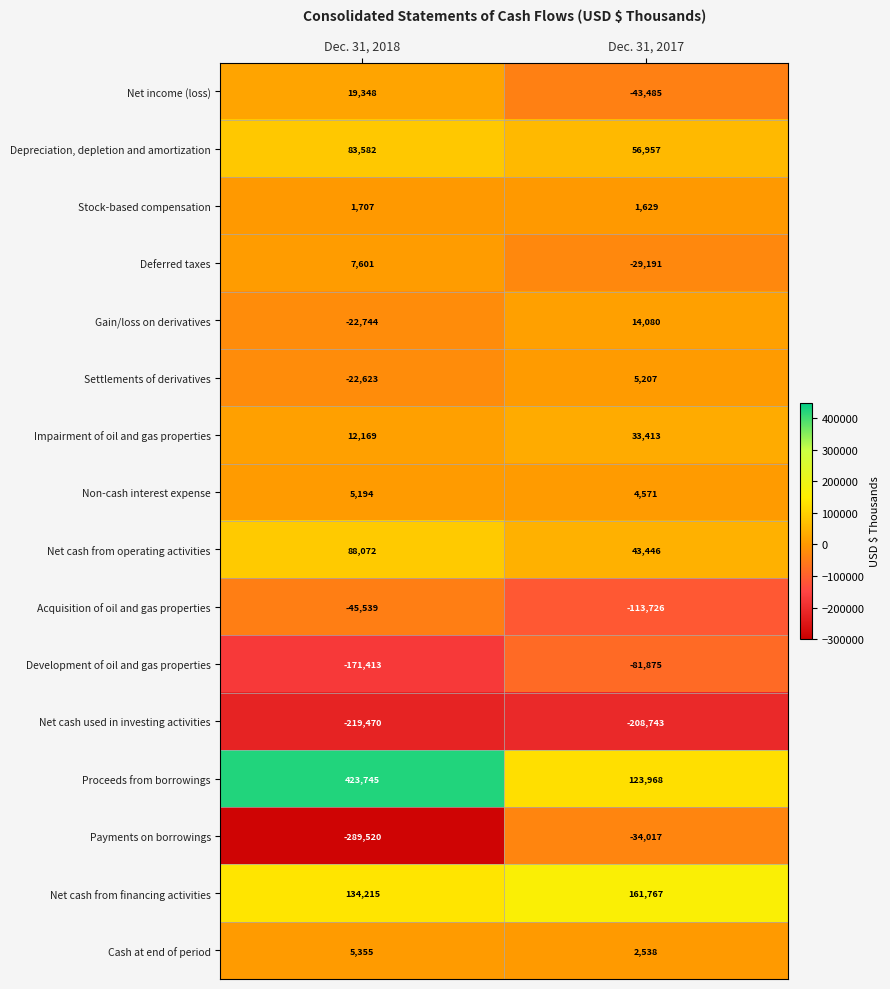

At which category is the sum across all series the highest?

Dec. 31, 2018